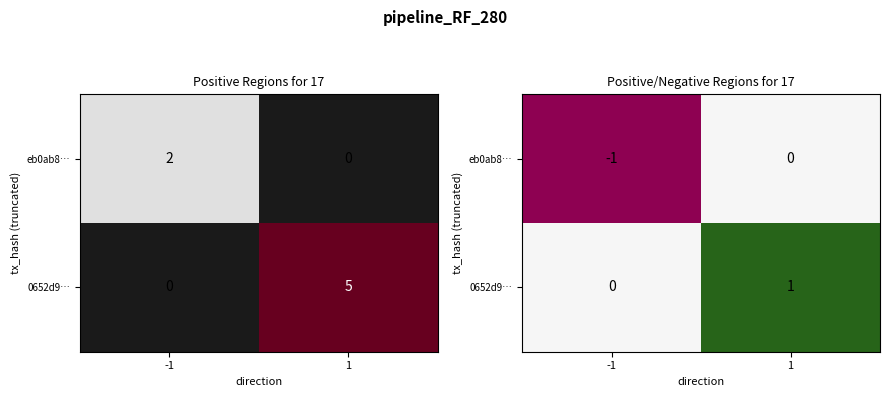

Which series has the largest range (max minus min)?

eb0ab8…